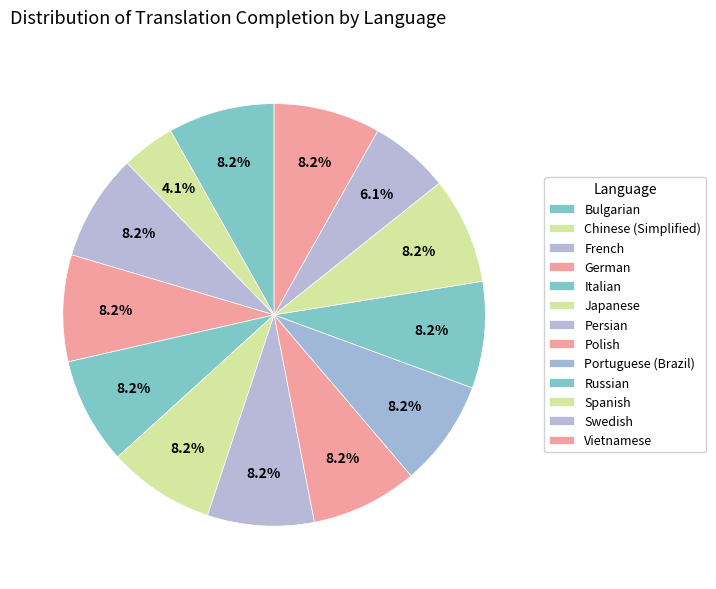

To the nearest percent, what is the combined percentage of Spanish and Swedish?

14%